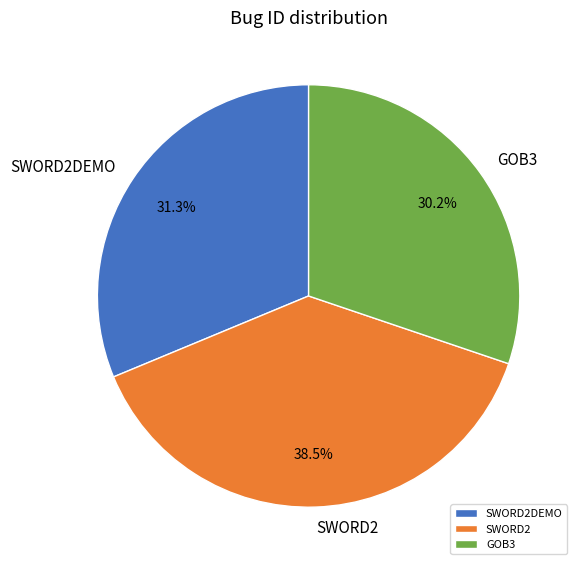

Rank the categories by value from lowest to highest.

GOB3, SWORD2DEMO, SWORD2